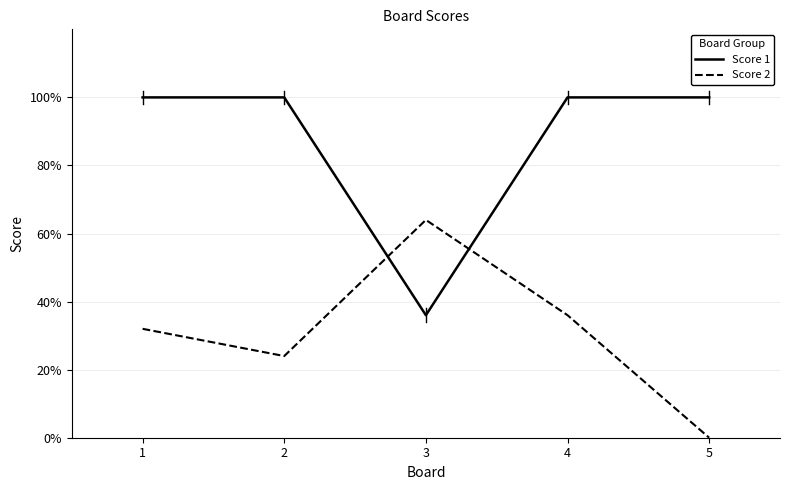

Rank the series at 2 from lowest to highest value.

Score 2, Score 1